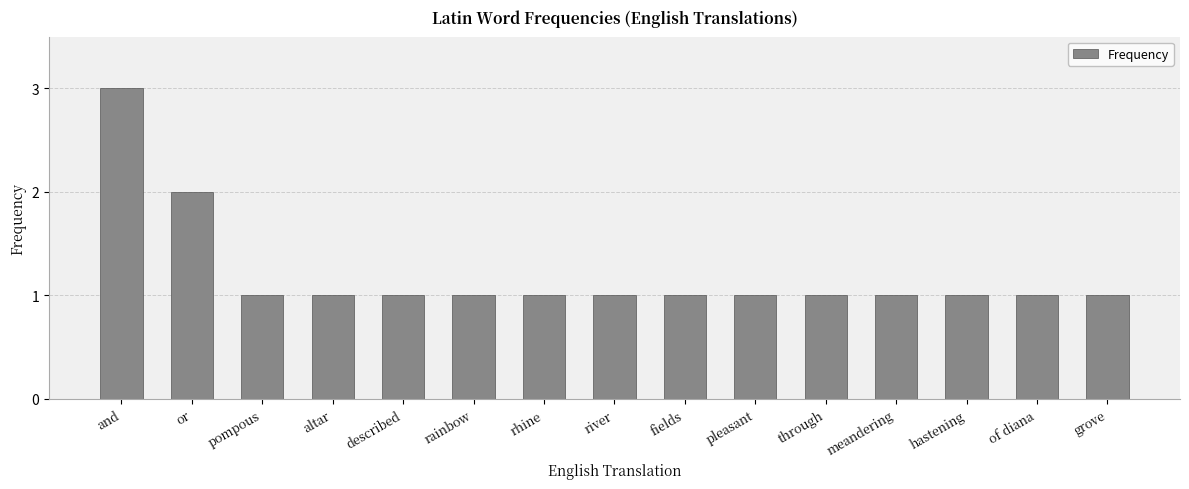

How many bars are there in total?

15